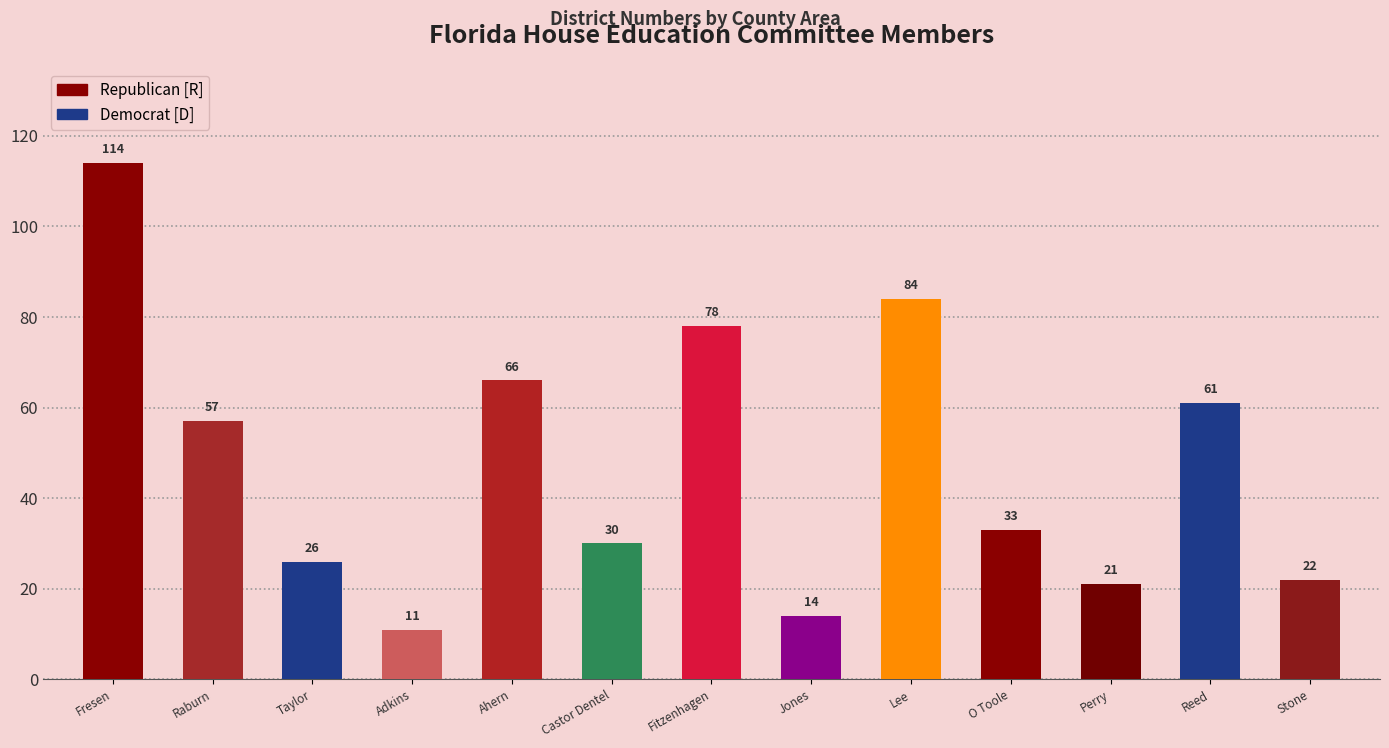

The value at Ahern is 22. True or false?

False